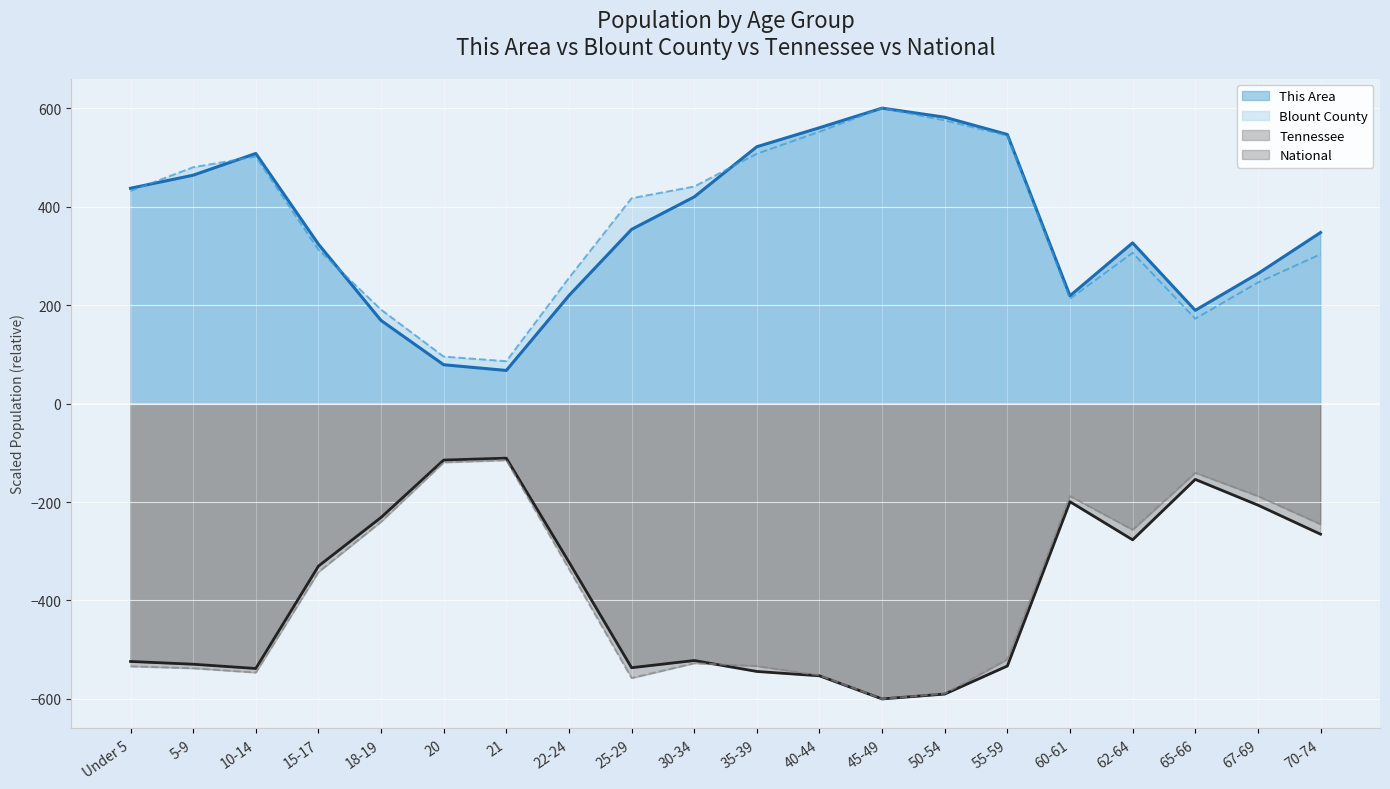

Rank the series by their maximum value, from highest to lowest.

This Area, Blount County, Tennessee, National